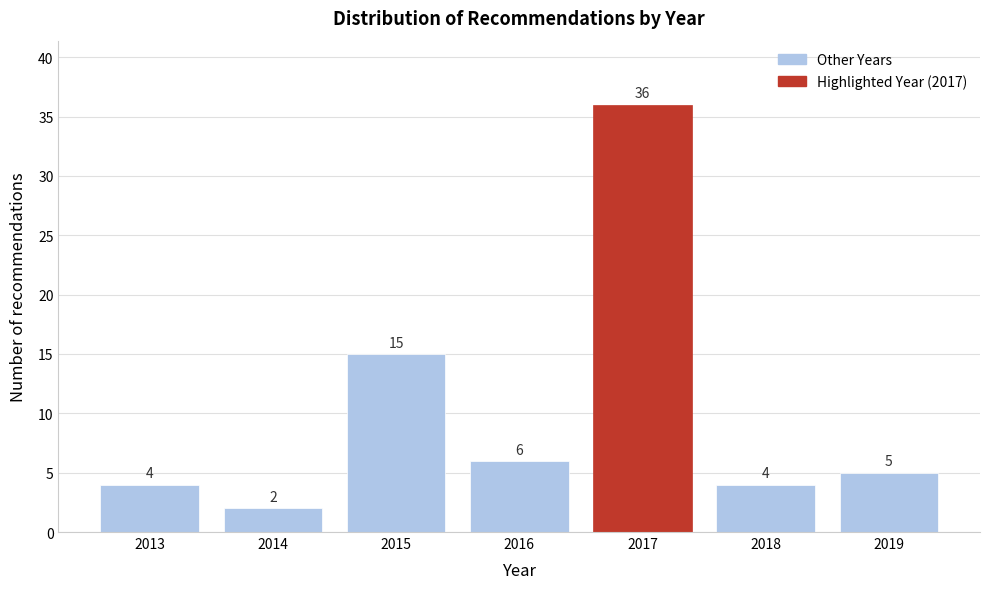

Reading right to left, extract all data points from this chart.

2019=5	2018=4	2017=36	2016=6	2015=15	2014=2	2013=4